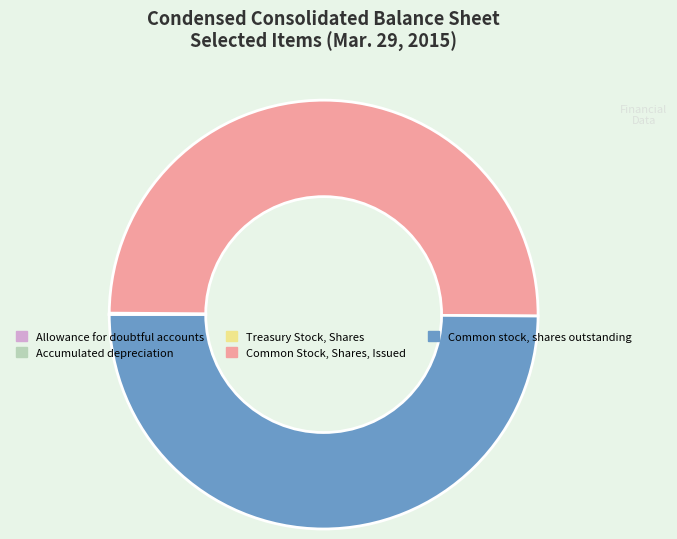

True or false: Common Stock, Shares, Issued accounts for 64% of the total.

False